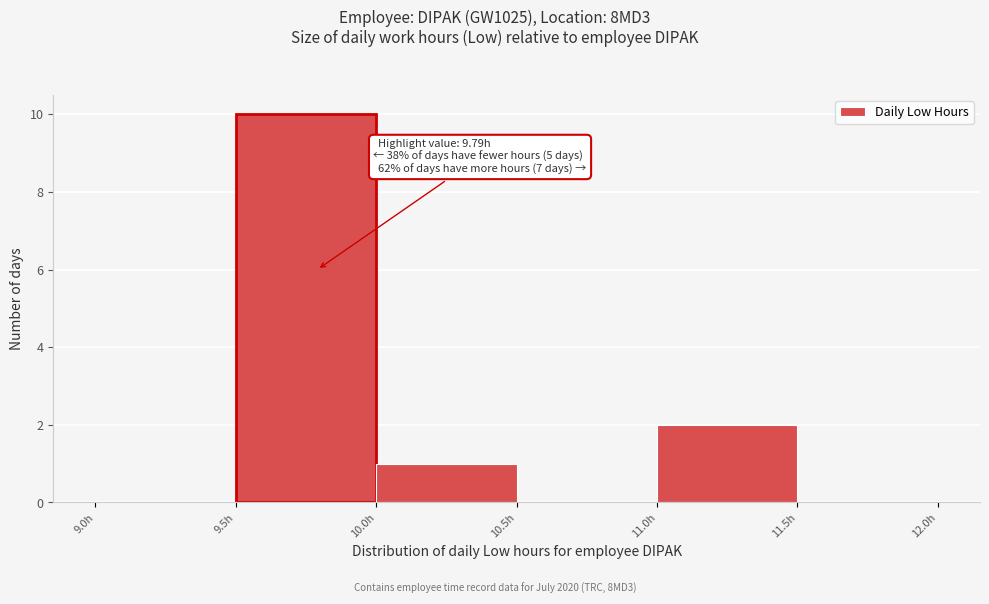

Over which range of the x-axis is the bar tallest?

9.5 to 10.0